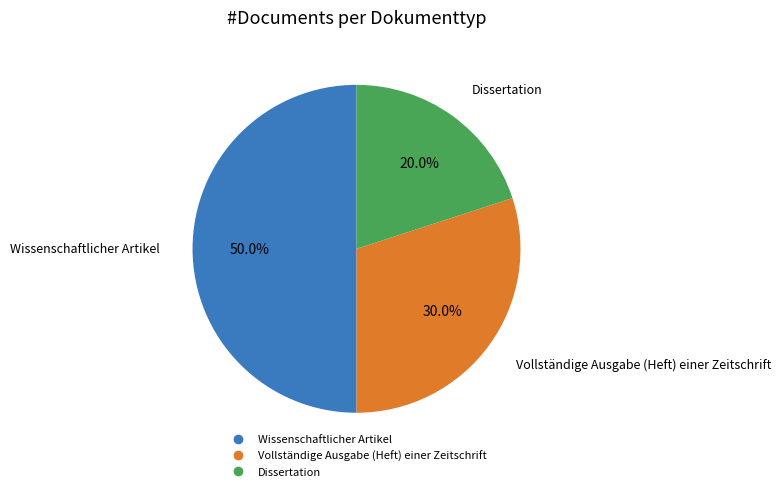

Is it true that Wissenschaftlicher Artikel is 55% of the pie?

False